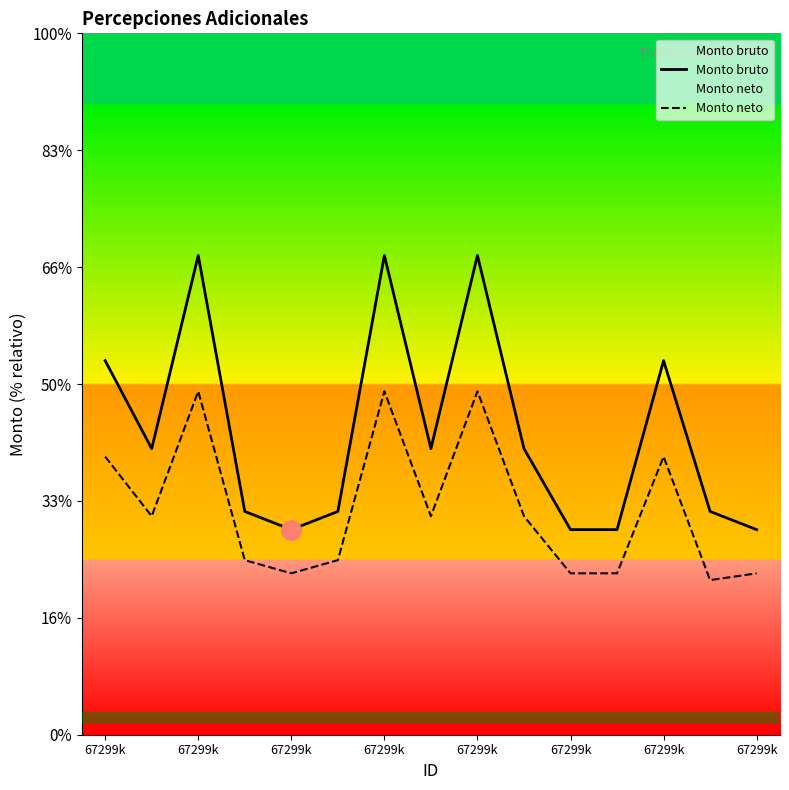

Which series has the largest range (max minus min)?

Monto bruto